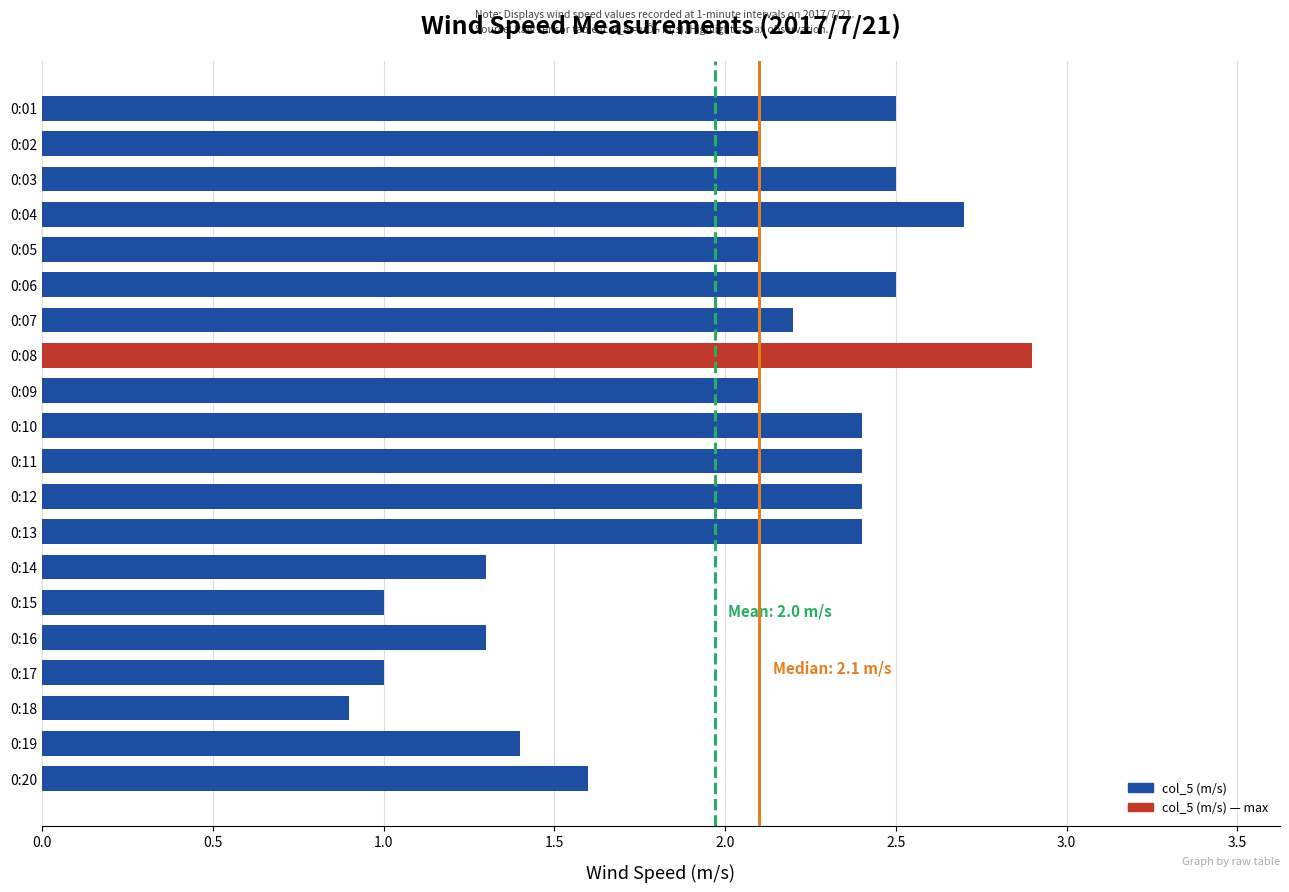

Reading top to bottom, extract all data points from this chart.

0:01=2.5	0:02=2.1	0:03=2.5	0:04=2.7	0:05=2.1	0:06=2.5	0:07=2.2	0:08=2.9	0:09=2.1	0:10=2.4	0:11=2.4	0:12=2.4	0:13=2.4	0:14=1.3	0:15=1.0	0:16=1.3	0:17=1.0	0:18=0.9	0:19=1.4	0:20=1.6